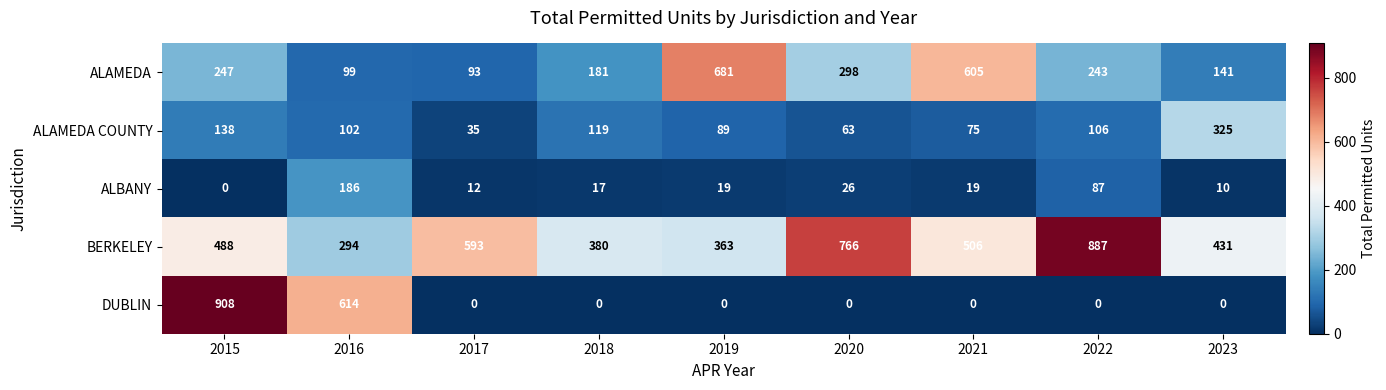

How many data points in ALAMEDA COUNTY are less than 102?

4